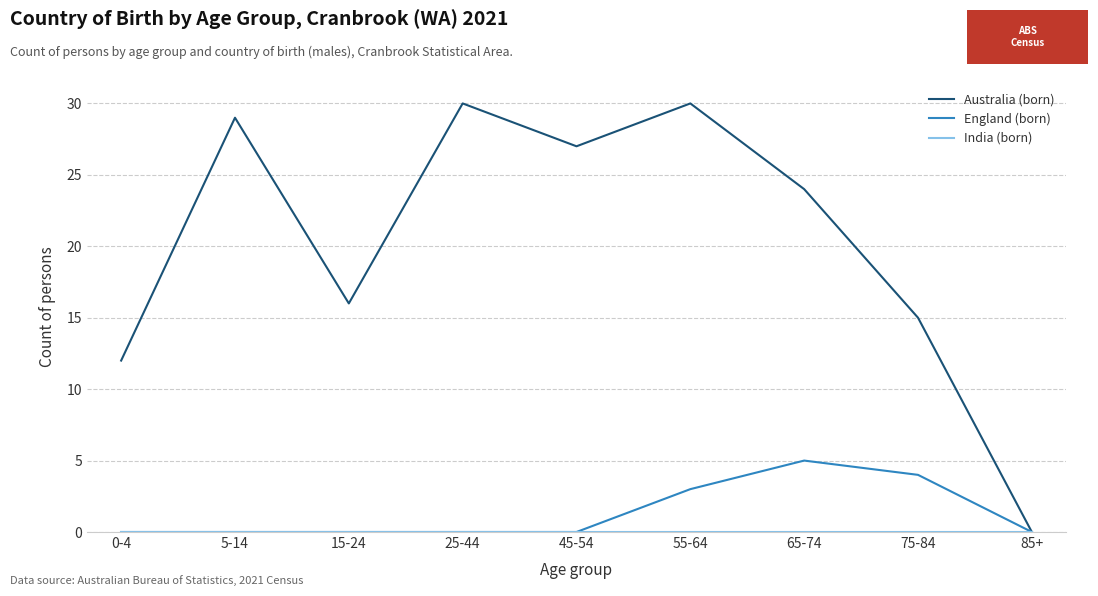

How many interior local peaks does the Australia (born) series have?

3